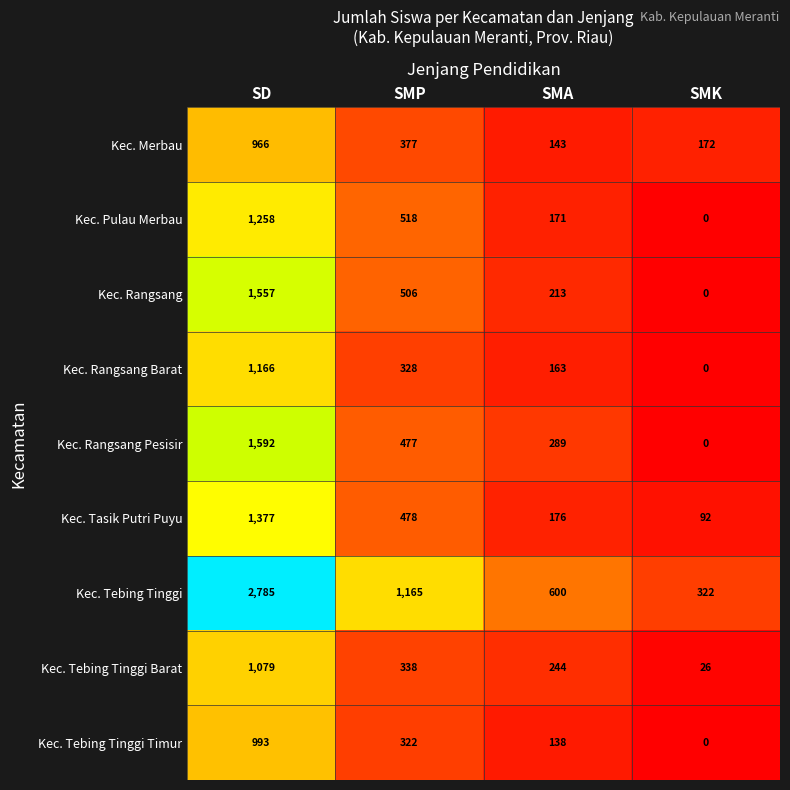

Which category has the highest value across all series?

SD